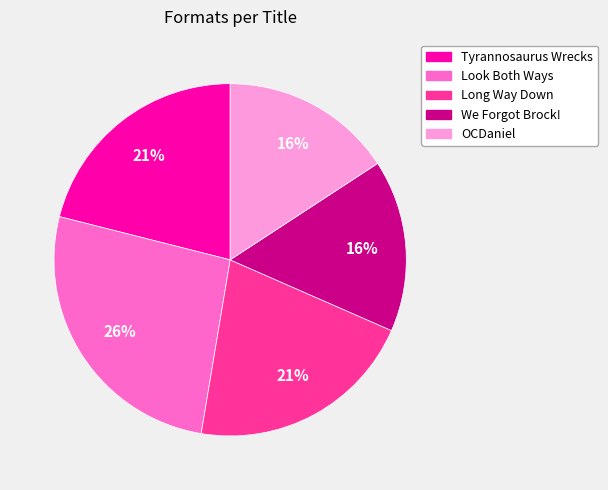

Between OCDaniel and Long Way Down, which is larger?

Long Way Down